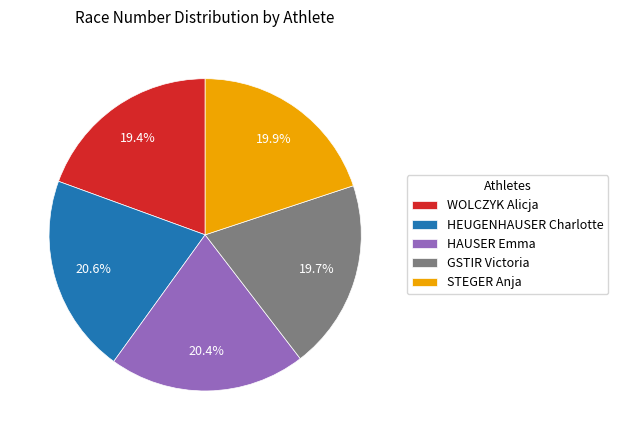

To the nearest percent, what is the combined percentage of HAUSER Emma and WOLCZYK Alicja?

40%